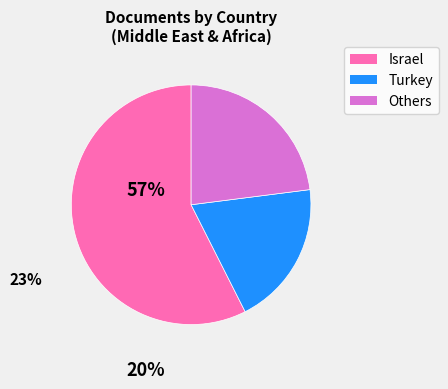

Is there a majority slice in this chart?

Yes